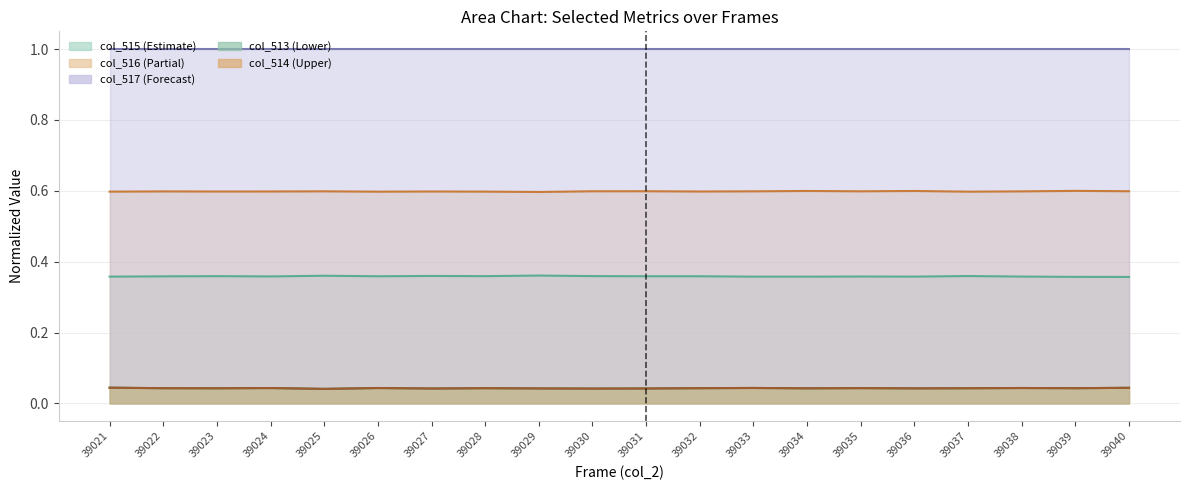

Between 39023 and 39033, which is larger?

39023